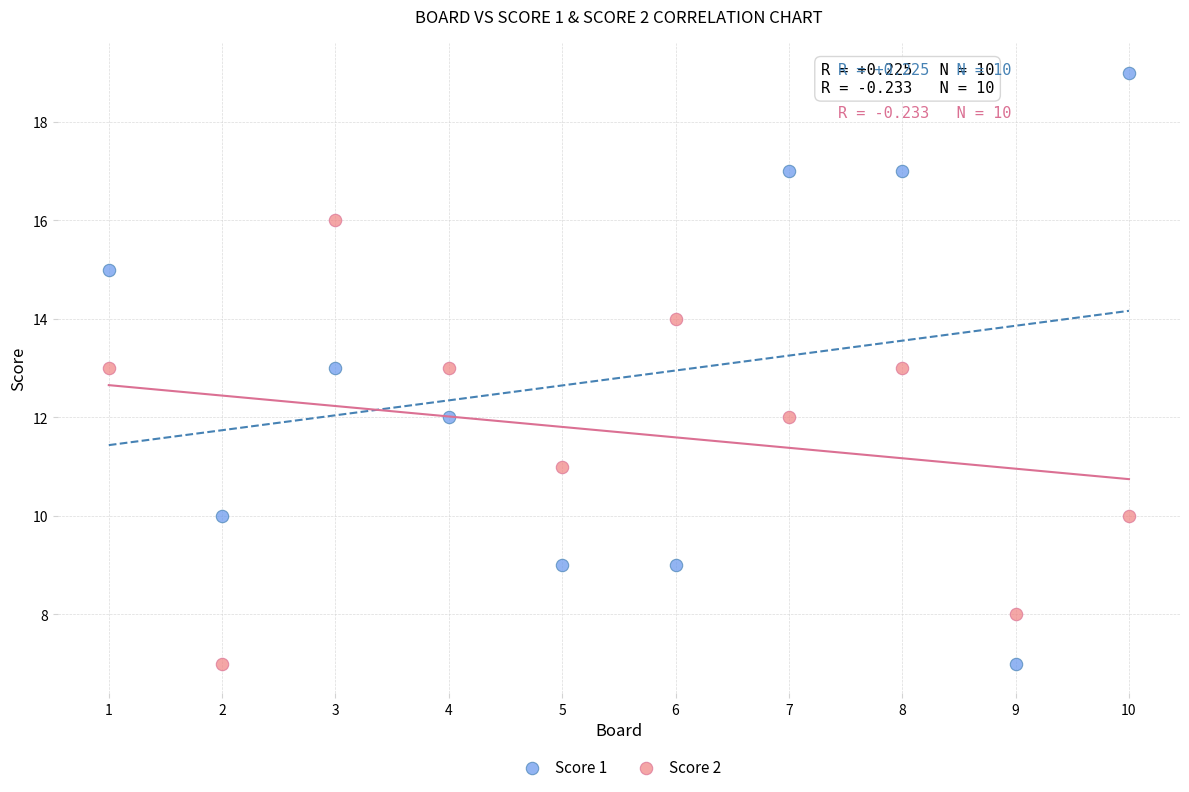

What are all the series names shown in the legend?

Score 1, Score 2